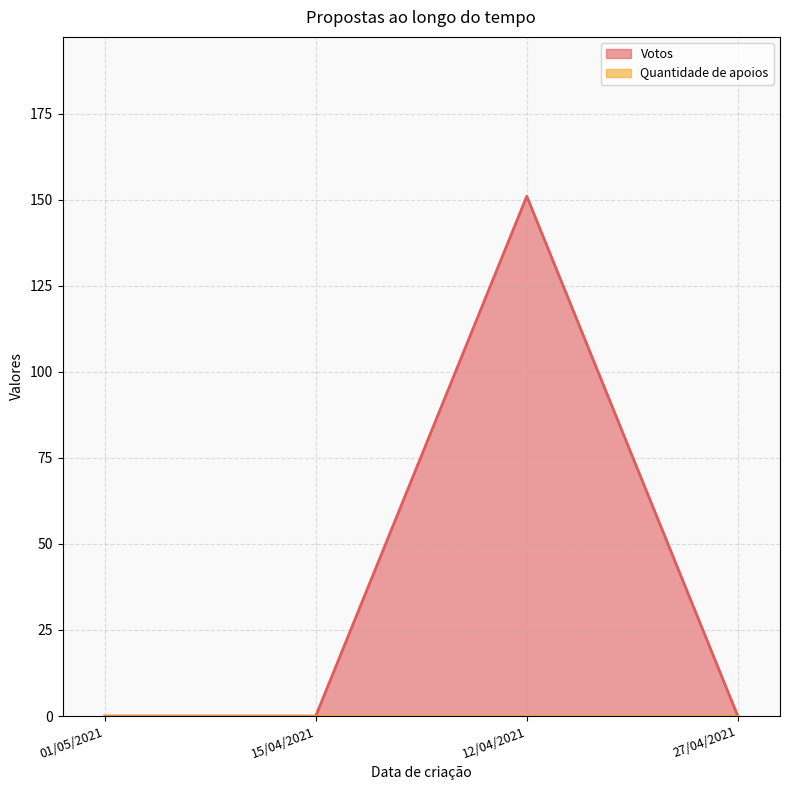

How many values are above zero?

1